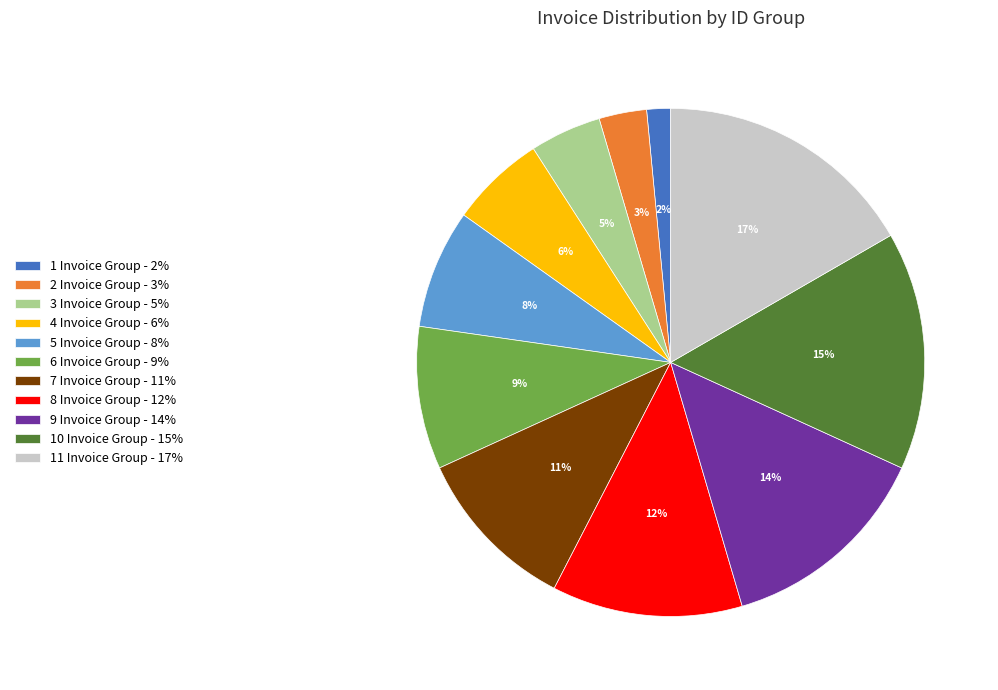

Is there any slice that represents more than half of the pie?

No